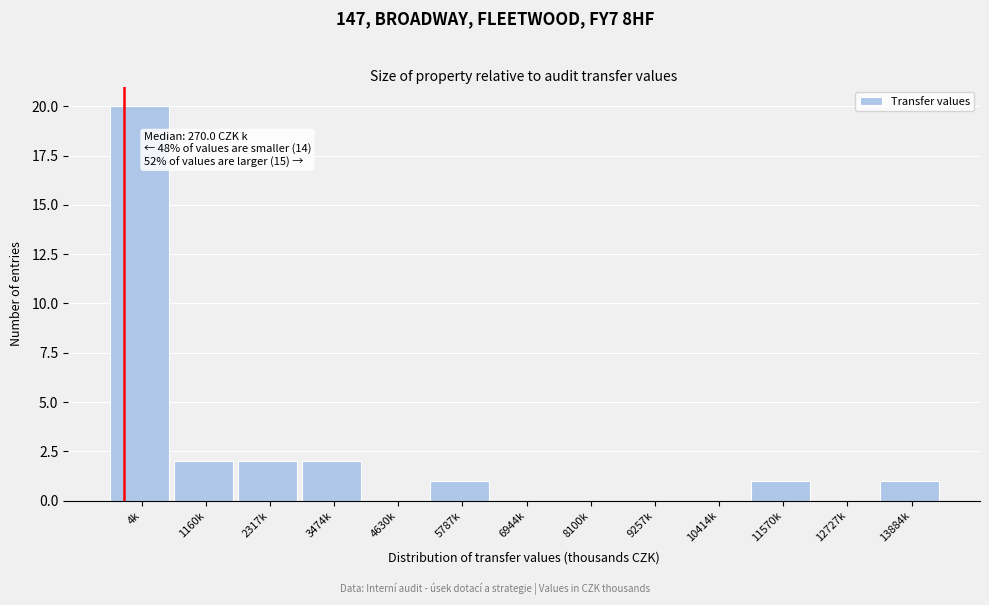

Reading left to right, extract all data points from this chart.

4k=20	1160k=2	2317k=2	3474k=2	4630k=0	5787k=1	6944k=0	8100k=0	9257k=0	10414k=0	11570k=1	12727k=0	13884k=1